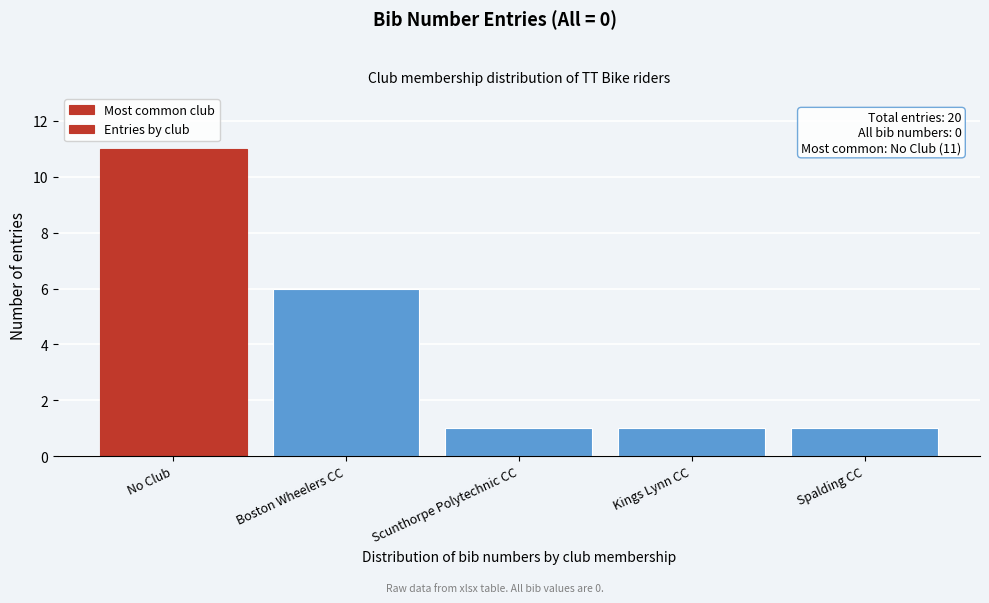

Reading right to left, what are all the values shown in this chart?

Spalding CC=1	Kings Lynn CC=1	Scunthorpe Polytechnic CC=1	Boston Wheelers CC=6	No Club=11